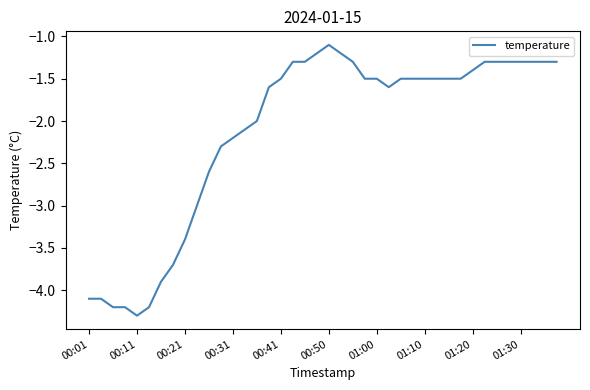

What is the greatest value displayed?

-1.1